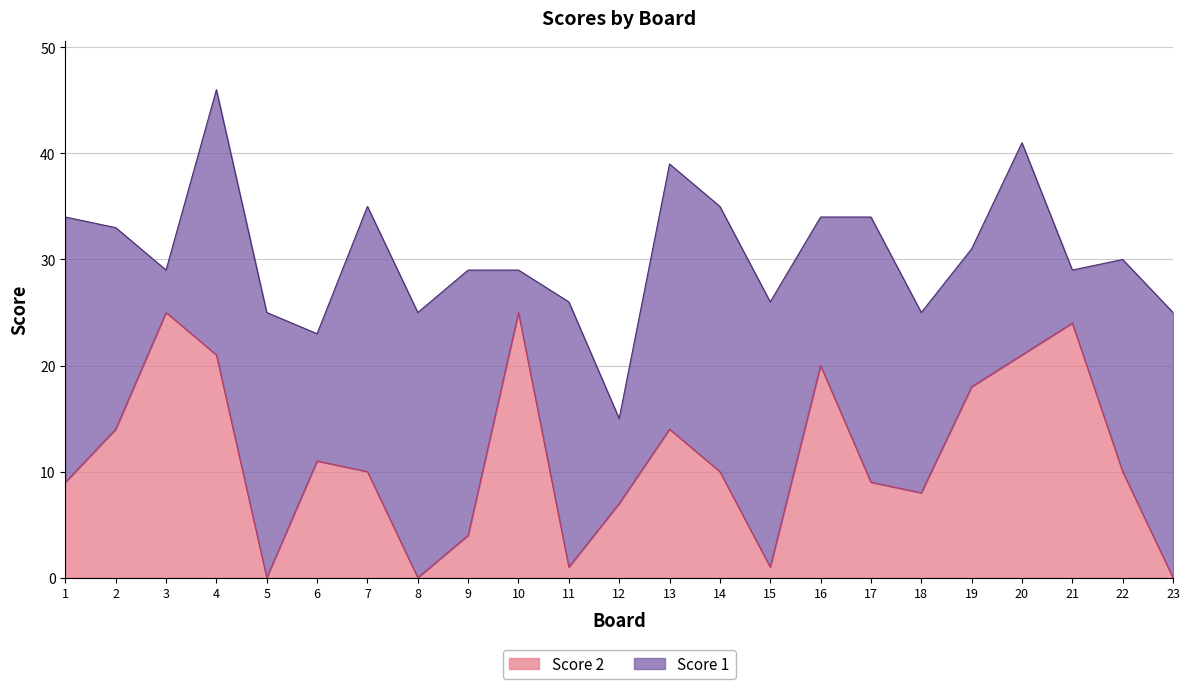

How many positive values are there?

20